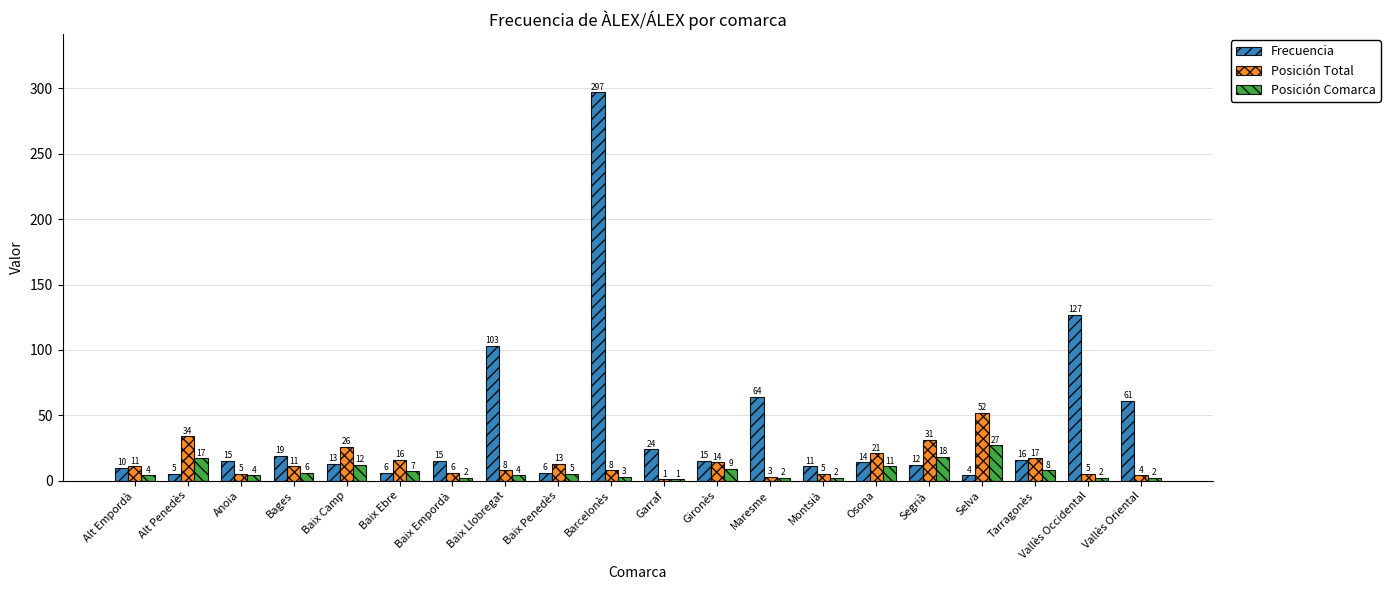

What is the sum of all Posición Comarca values?

146